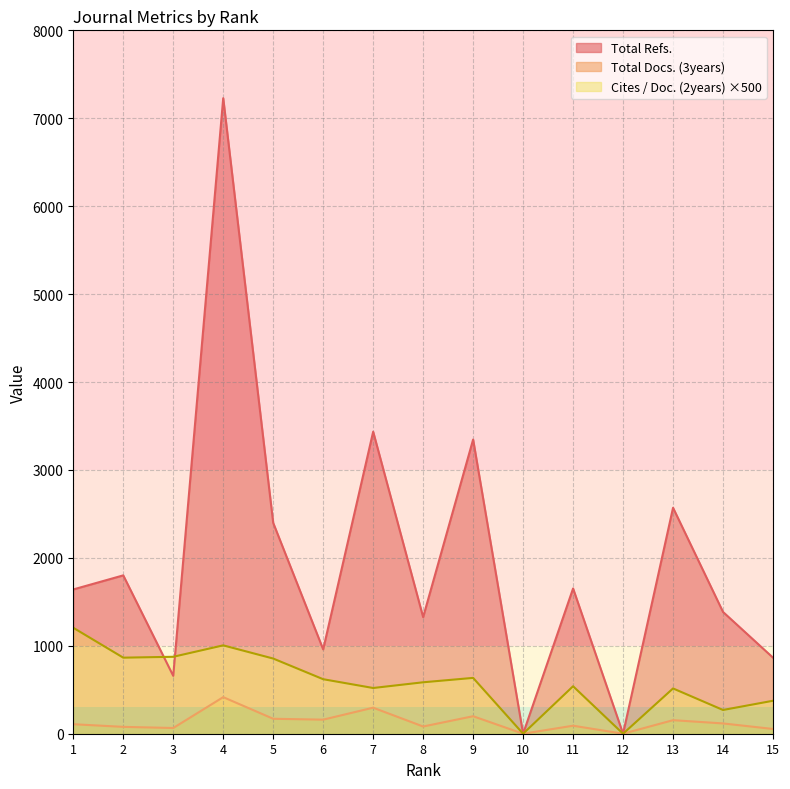

The Cites / Doc. (2years) series shows 753.6 at 7. True or false?

False